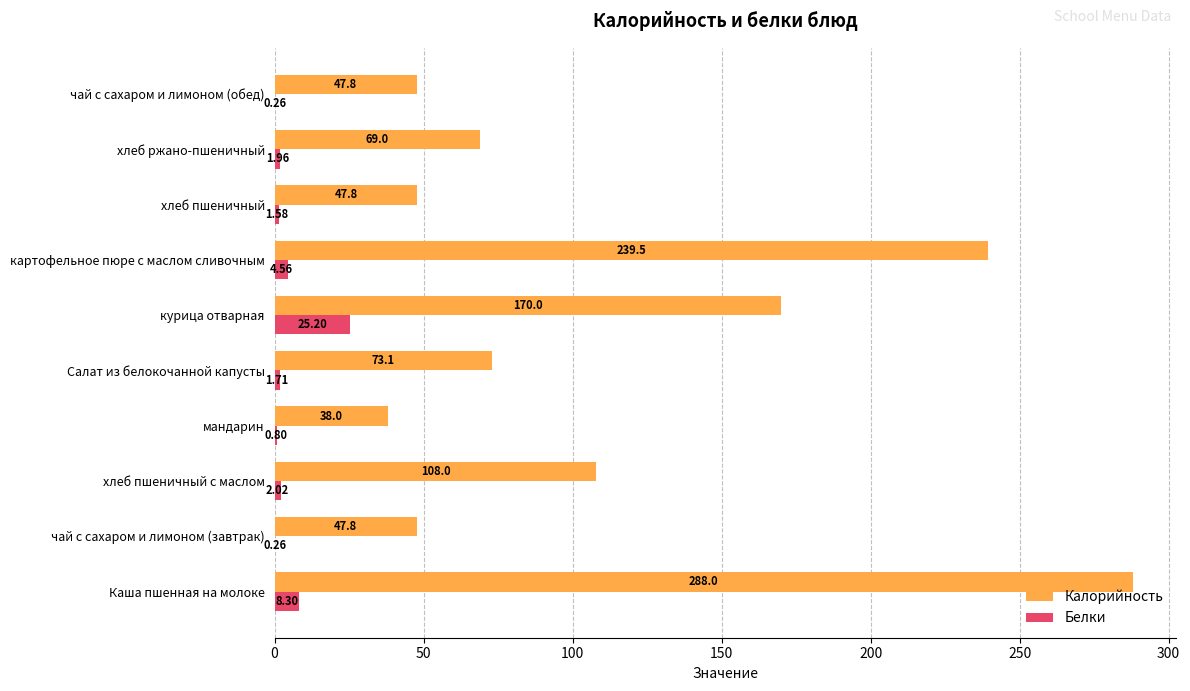

What is the sum of all Калорийность values?

1129.0